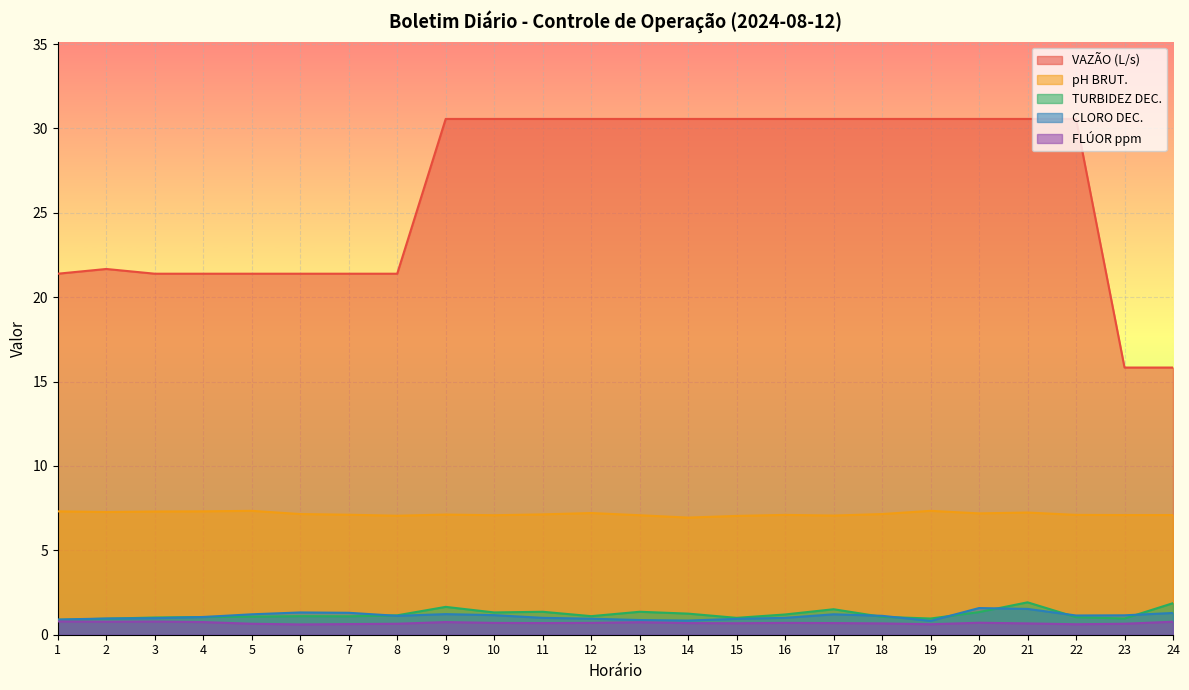

Does the chart display data point markers on the line(s)?

No